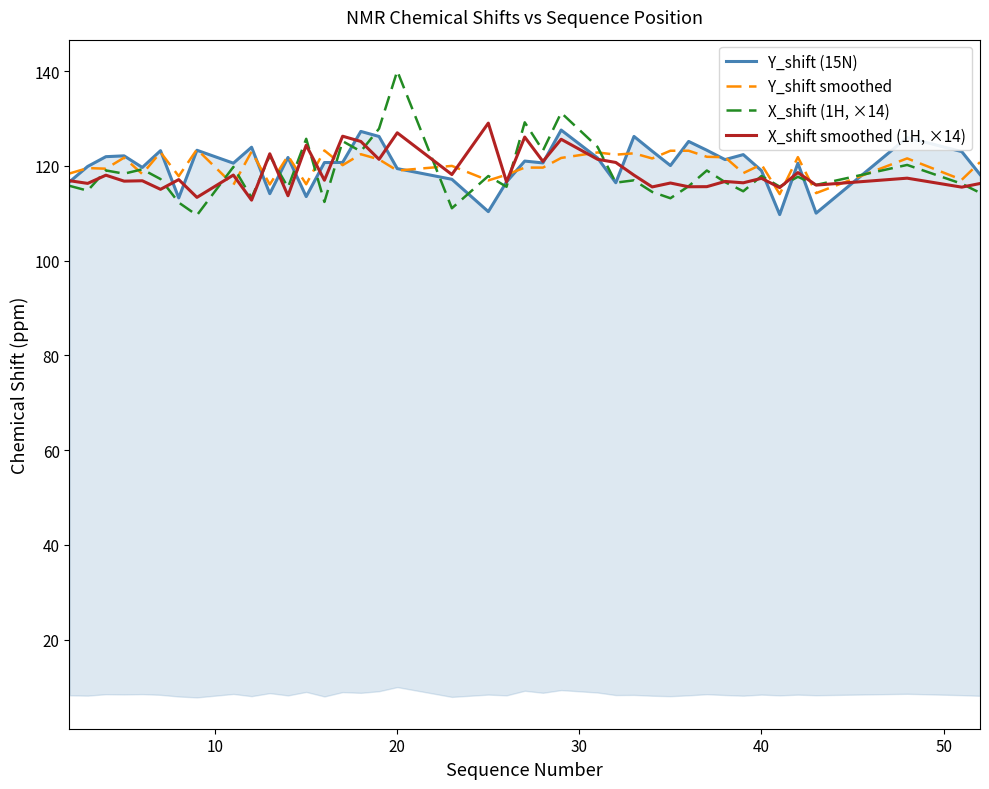

What is the lowest value of the X_shift (1H, ×14) series?

109.6